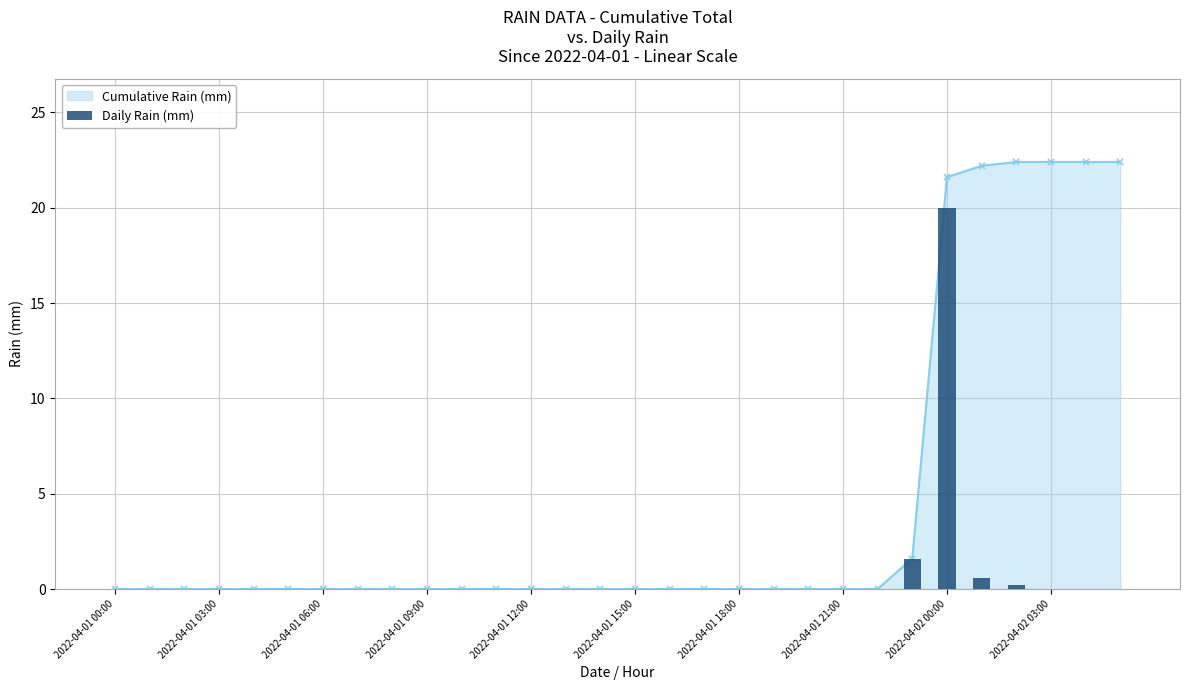

The chart shows a value of 20.0 at 2022-04-02 00:00. True or false?

True